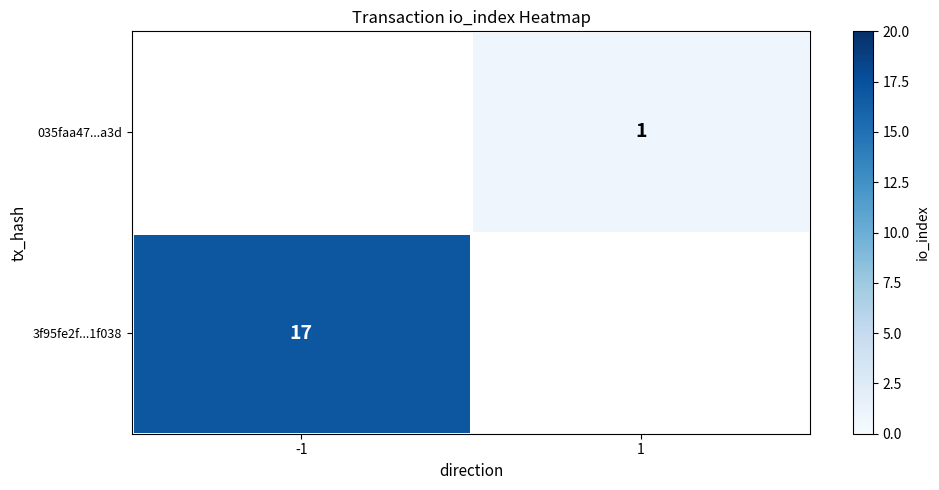

Is the value of 3f95fe2f...1f038 at -1 greater than the value of 035faa47...a3d at 1?

Yes